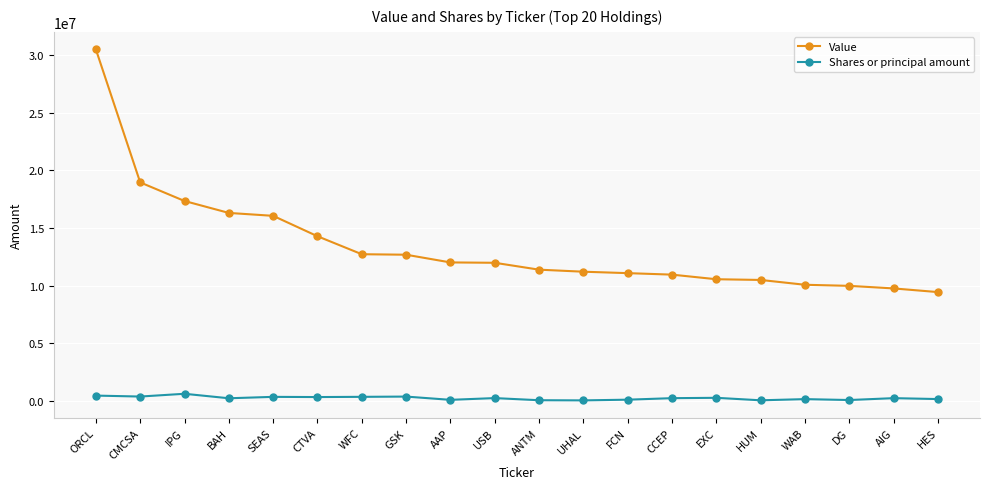

How many lines are shown in the chart?

2